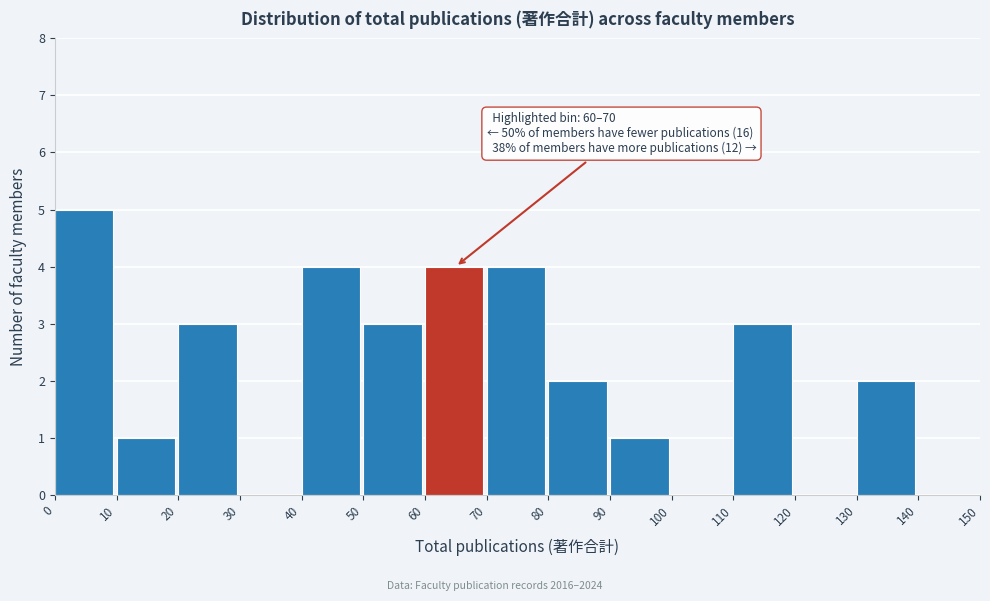

Over which range of the x-axis is the bar tallest?

0 to 10